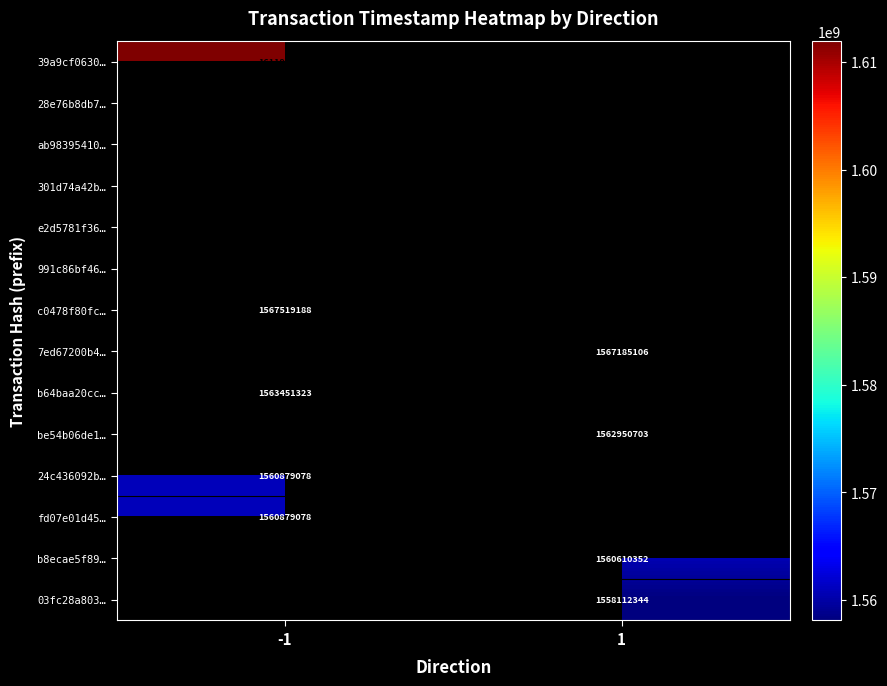

The value of 7ed67200b4… at 1 is 547231804.8. True or false?

False